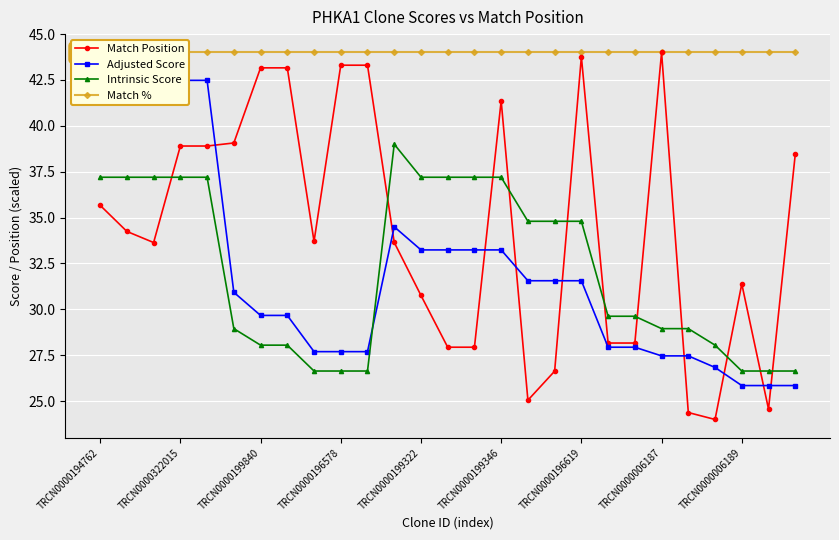

At which label does Match Position first exceed 33?

TRCN0000194762